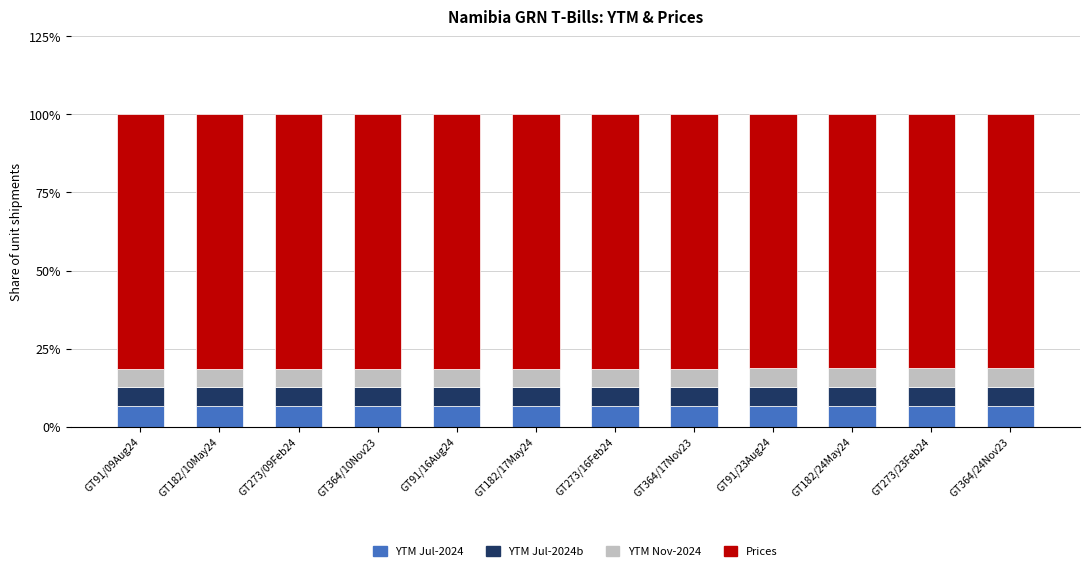

Is it true that YTM Jul-2024 equals 2.2 at GT91/09Aug24?

False